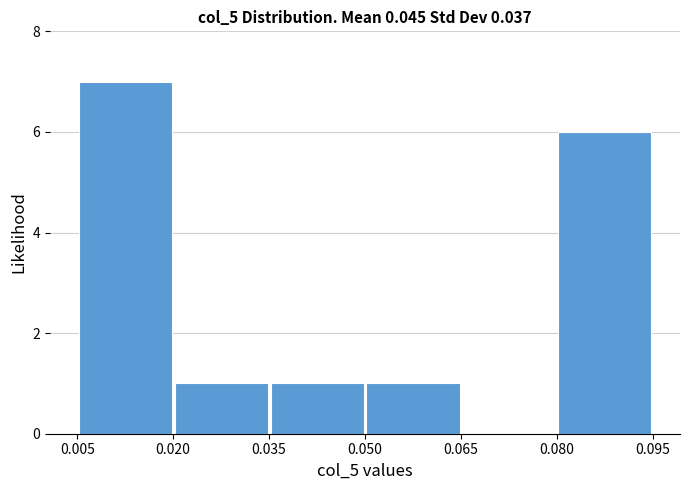

Over which range of the x-axis is the bar tallest?

0.005 to 0.020